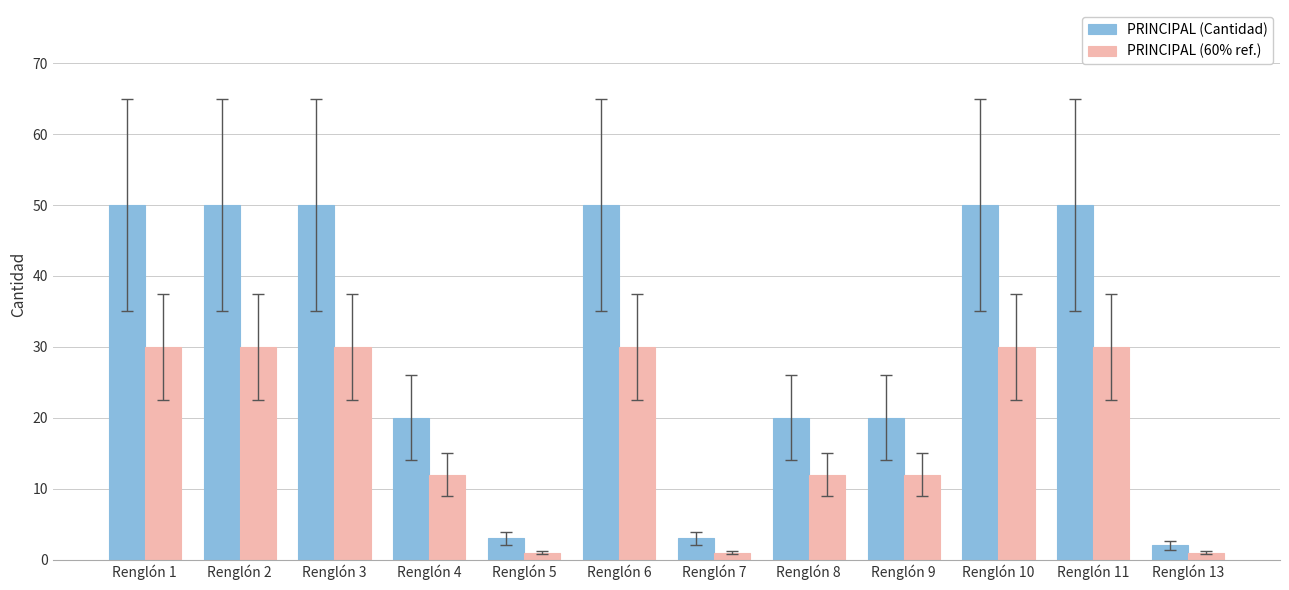

Which series has the largest total across all categories?

PRINCIPAL (Cantidad)